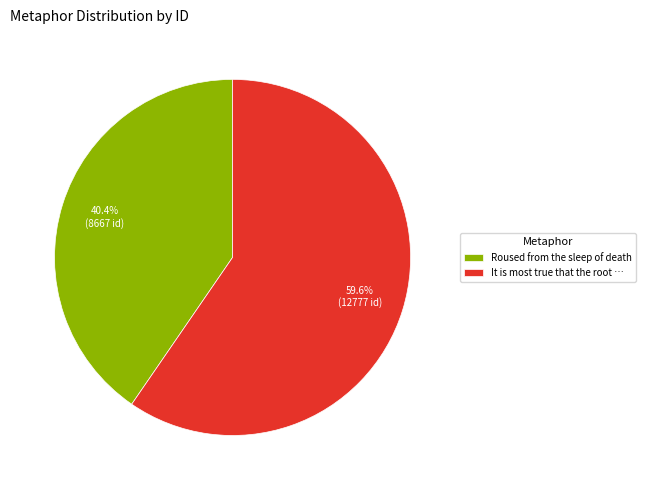

What is the smallest slice in the pie chart?

Roused from the sleep of death